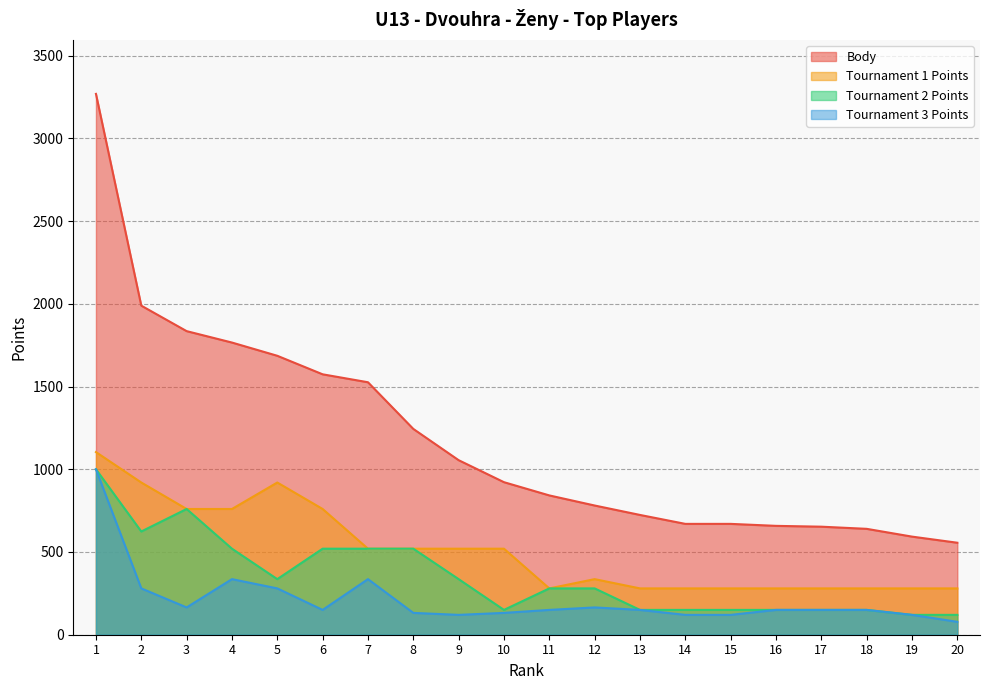

Count the number of data series in this chart.

4